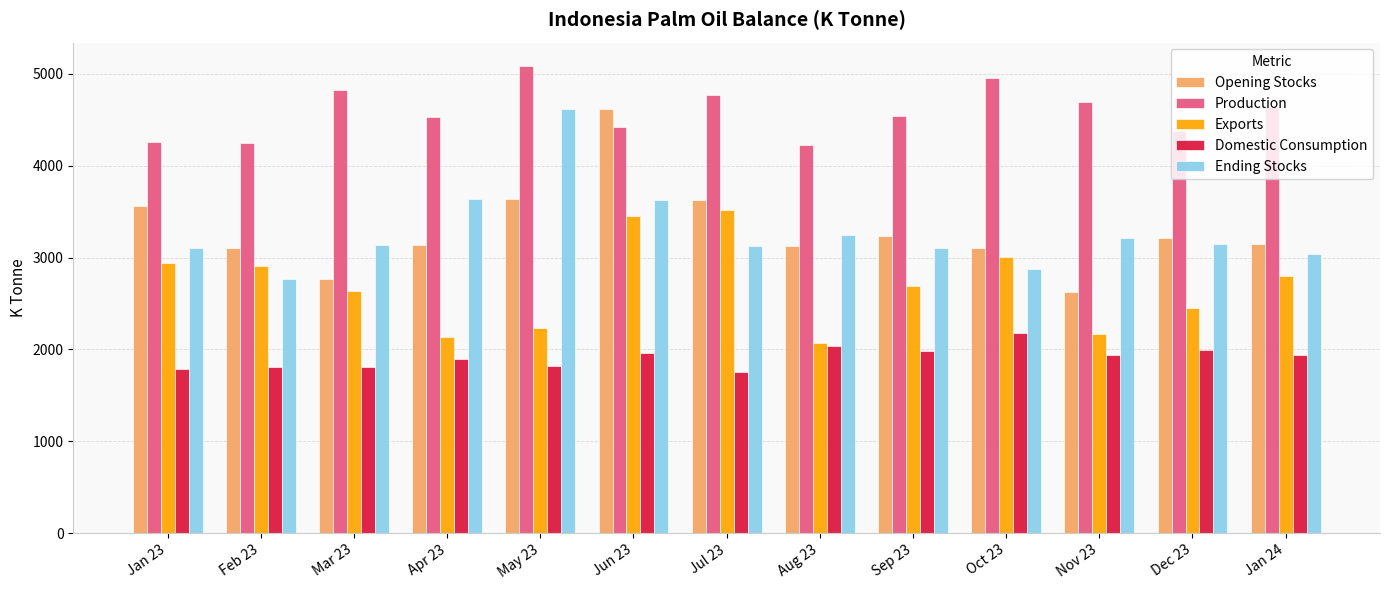

What is the average value of the Domestic Consumption series?

1916